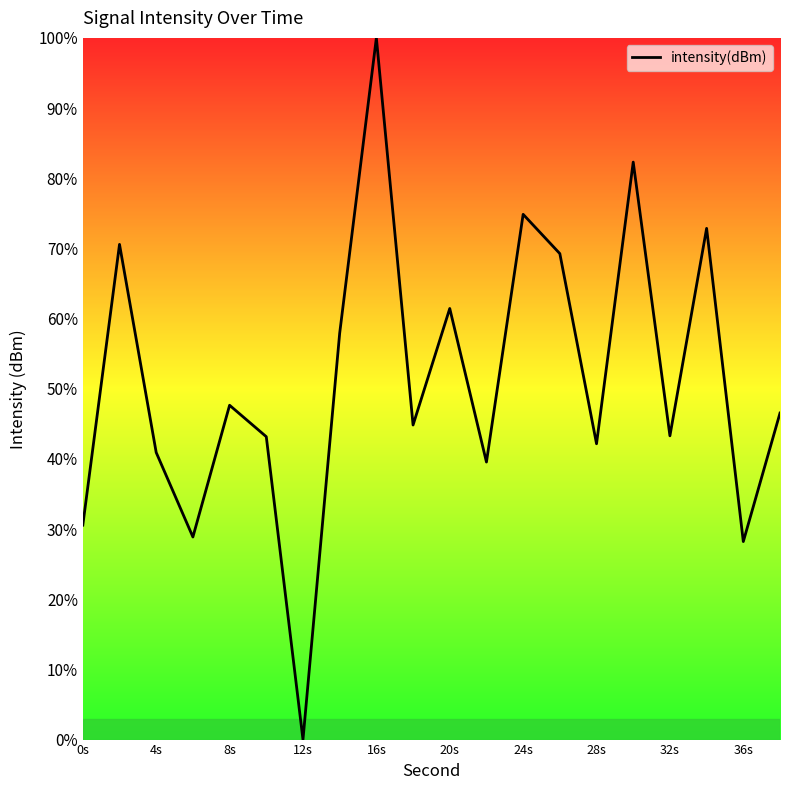

What is the difference between the maximum and minimum values?

100.0